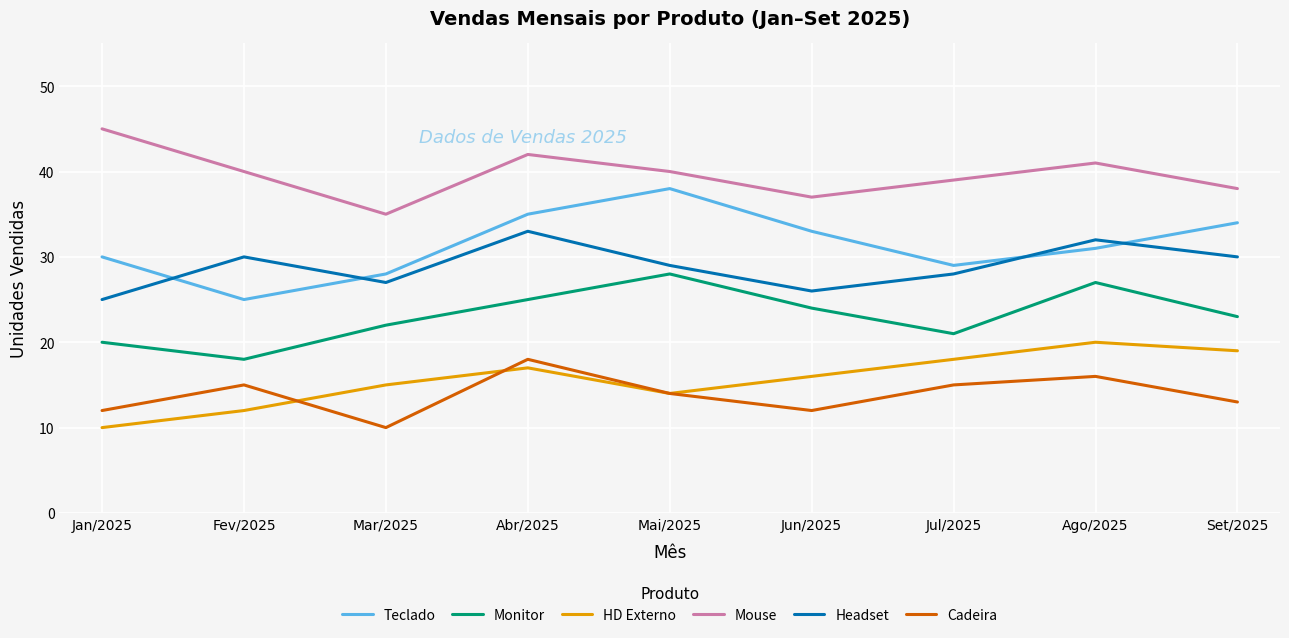

What is the difference between the highest and lowest values at Mai/2025?

26